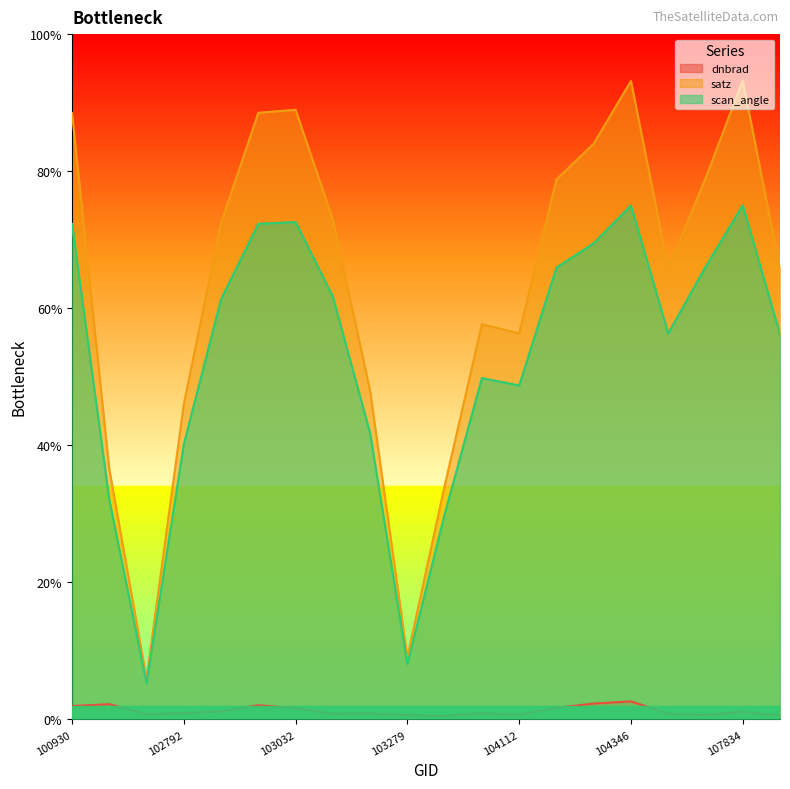

Rank the series by their maximum value, from lowest to highest.

dnbrad, scan_angle, satz